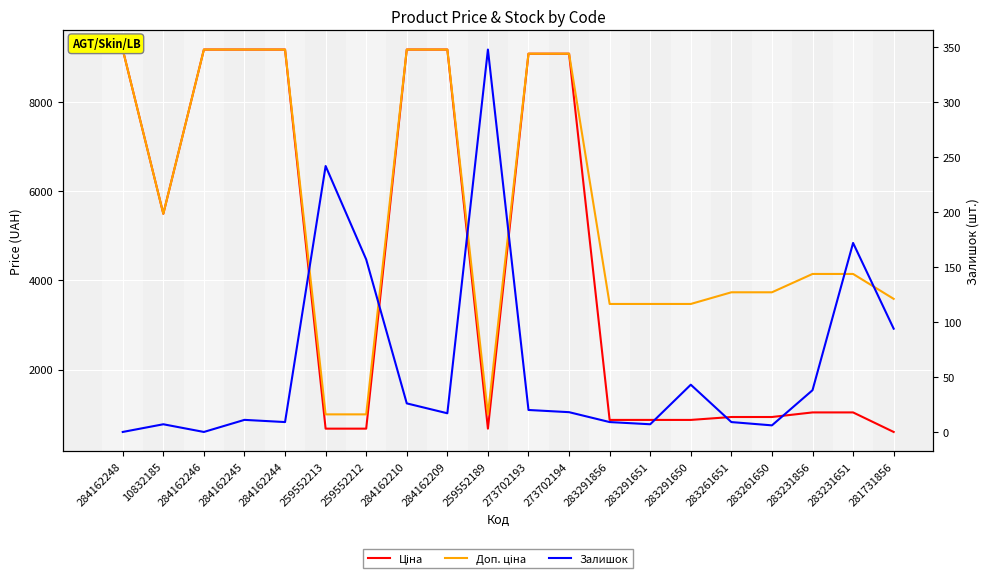

At which category does the chart reach its peak across all series?

284162248